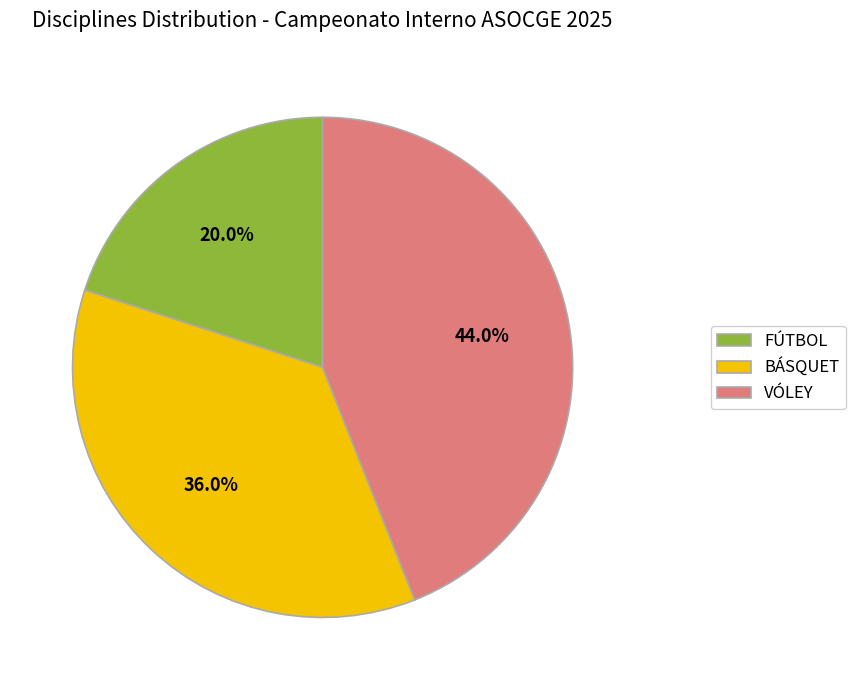

Does FÚTBOL represent more than half of the total?

No